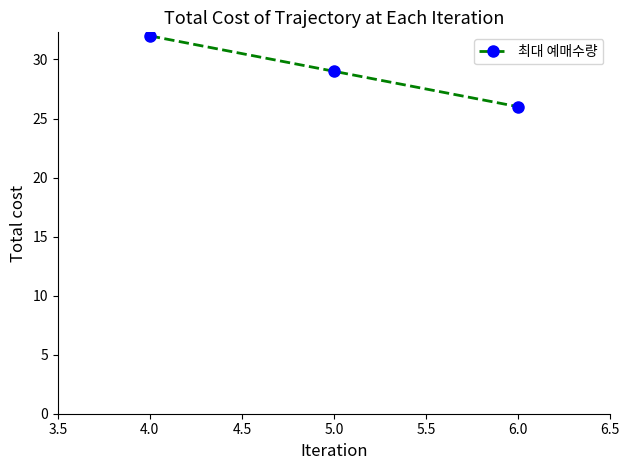

True or false: the data shows 29 at 5.0.

True